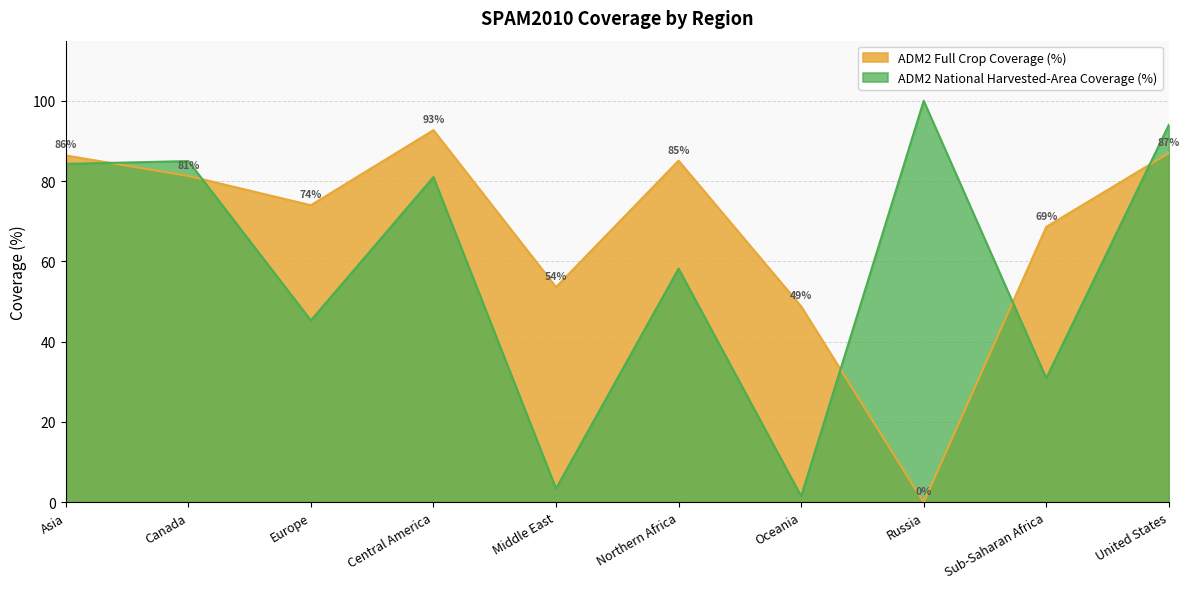

How many lines are shown in the chart?

2